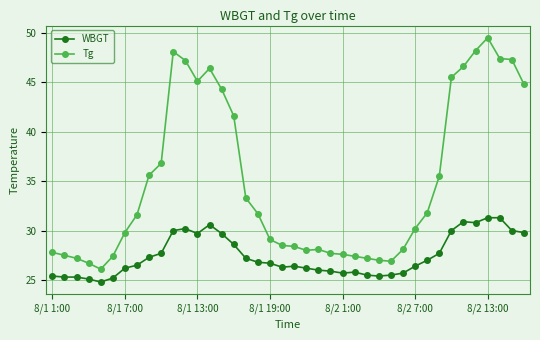

What is the sum of all Tg values?

1395.0